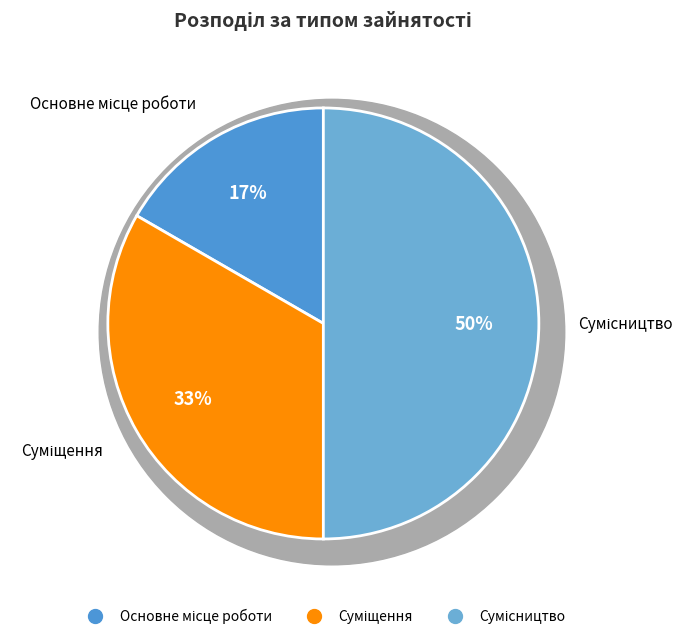

True or false: Основне місце роботи accounts for 17% of the total.

True